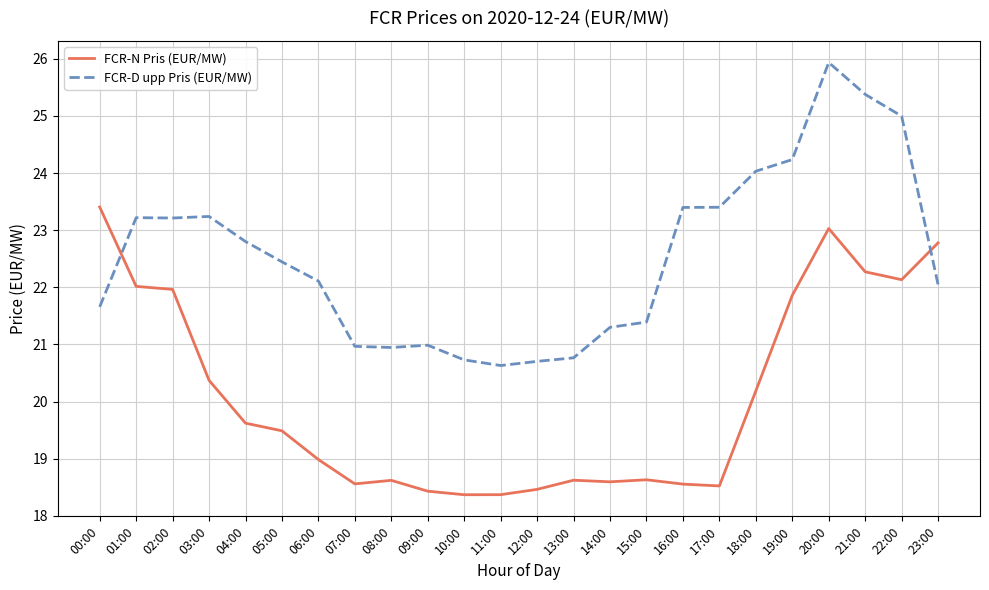

What is the difference between the FCR-N Pris (EUR/MW) values at 09:00 and 02:00?

3.5